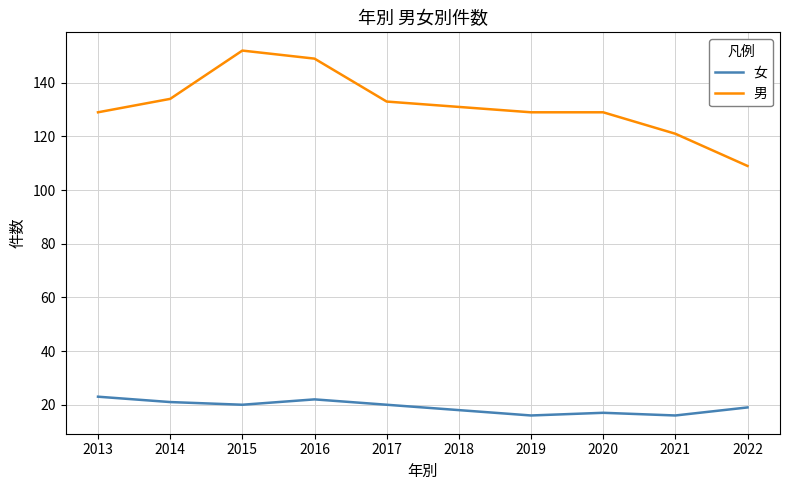

True or false: 男 and 女 intersect in this chart.

False